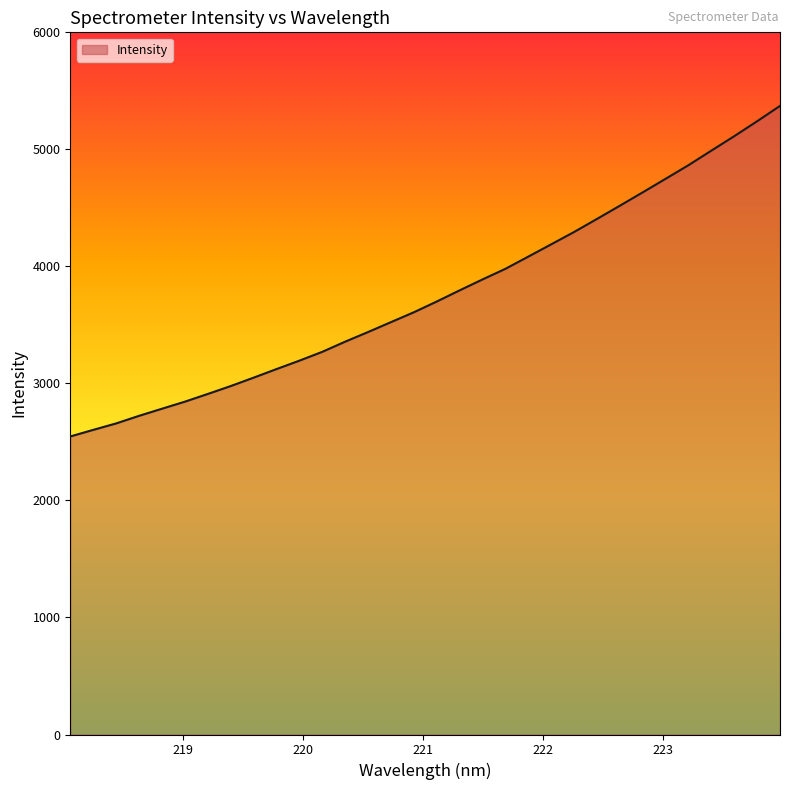

What is the difference between the maximum and minimum values?

2824.6